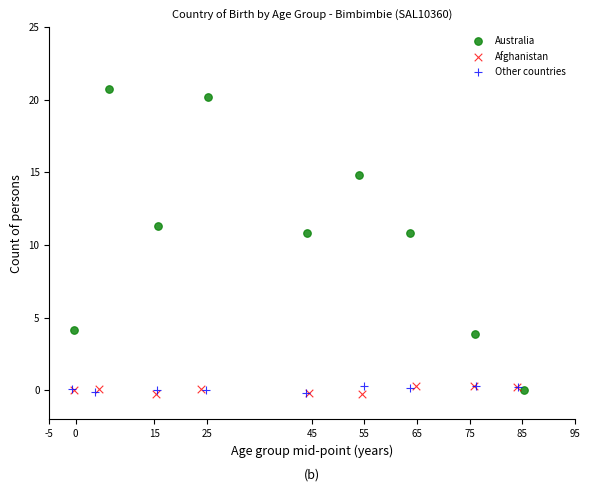

What are all the series names shown in the legend?

Australia, Afghanistan, Other countries